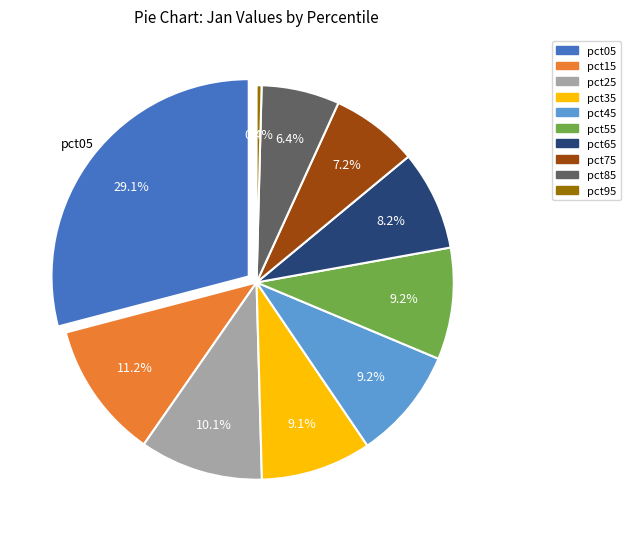

Rank the categories by value from highest to lowest.

pct05, pct15, pct25, pct45, pct55, pct35, pct65, pct75, pct85, pct95